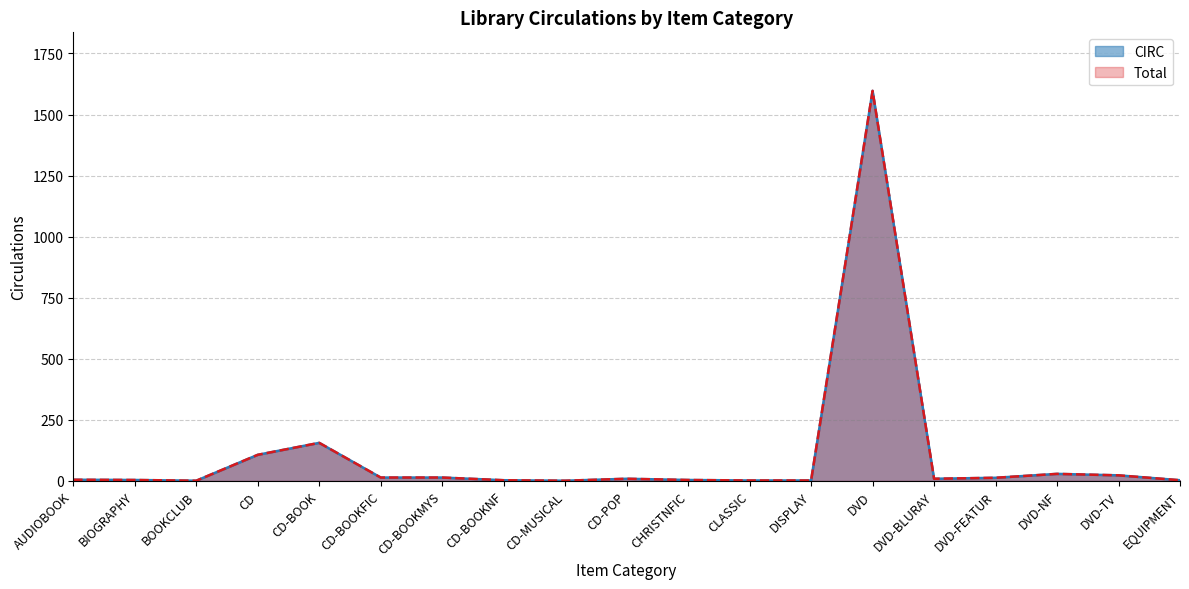

What is the average value of the Total series?

105